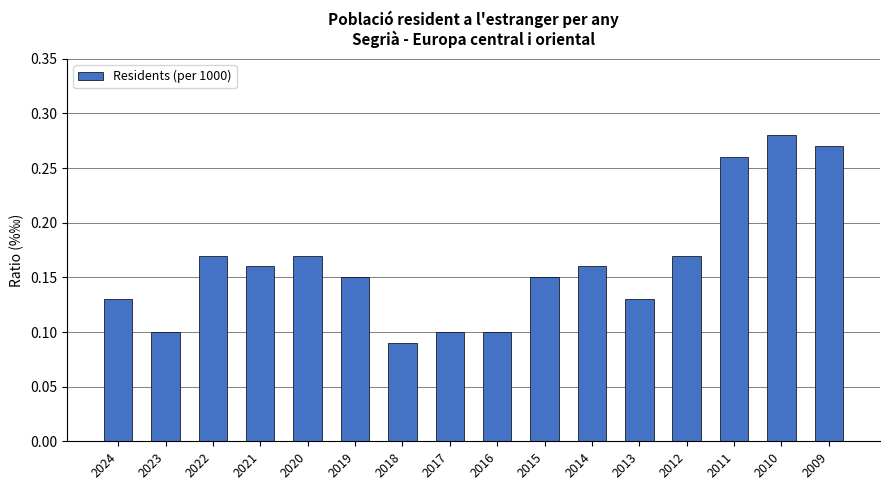

Count the values in the range 0 to 1.

16